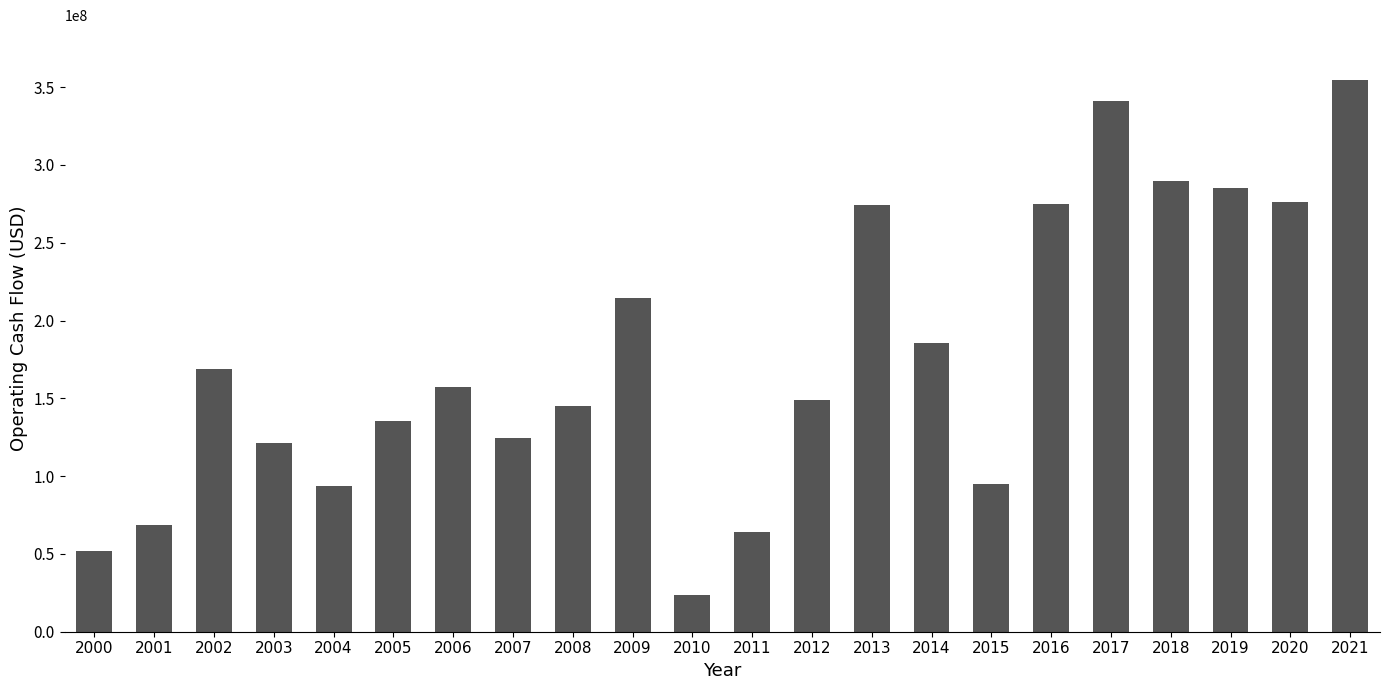

Where is the data nearest to the value 188961500?

2014